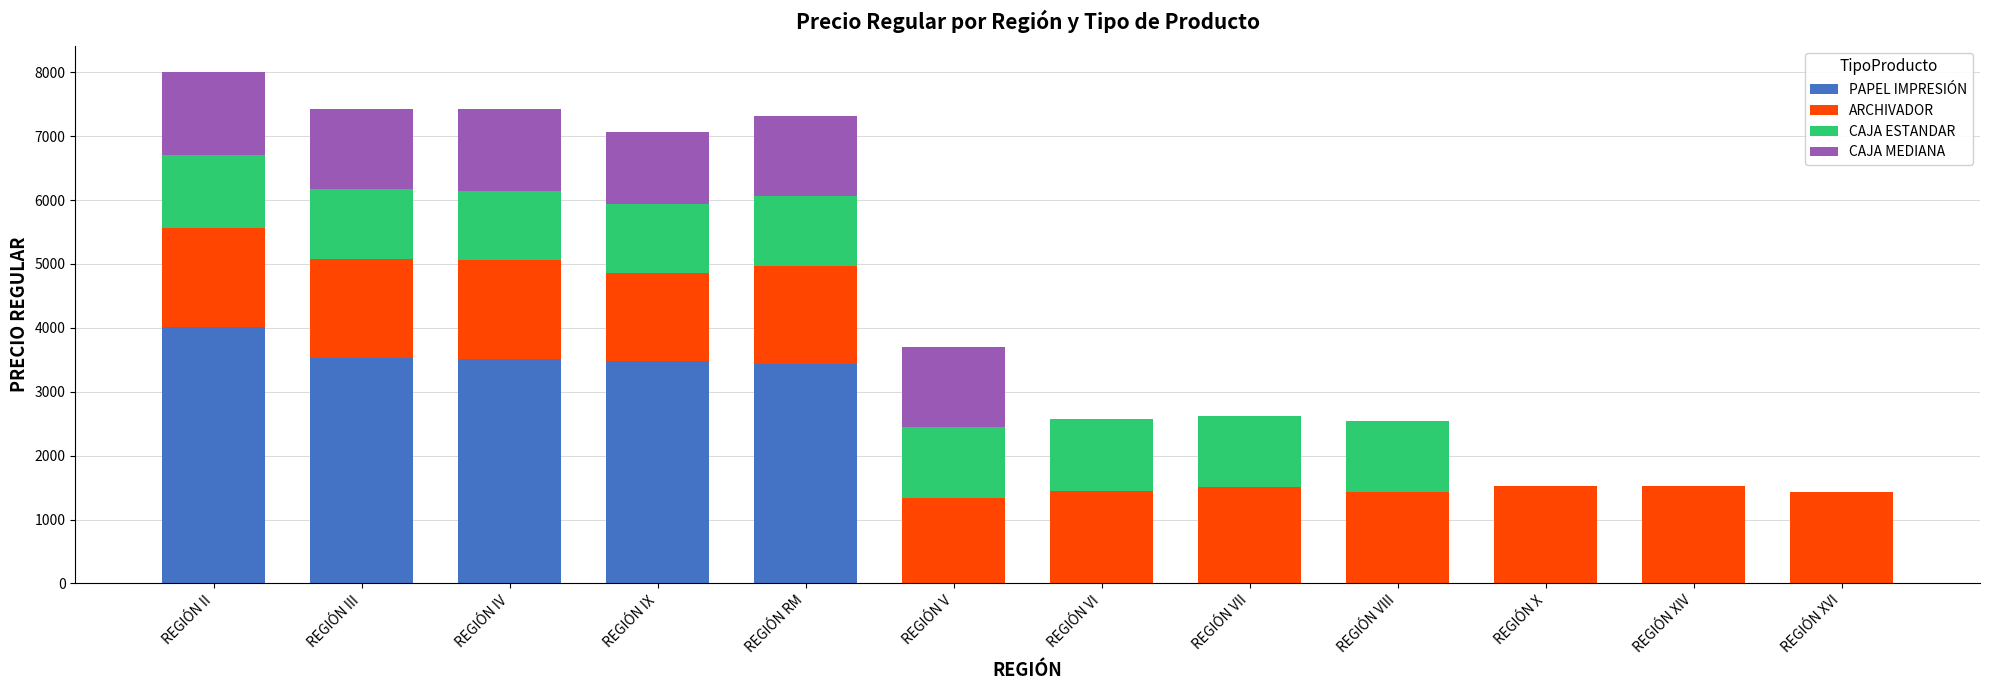

Is it true that PAPEL IMPRESIÓN equals 0 at REGIÓN VIII?

True